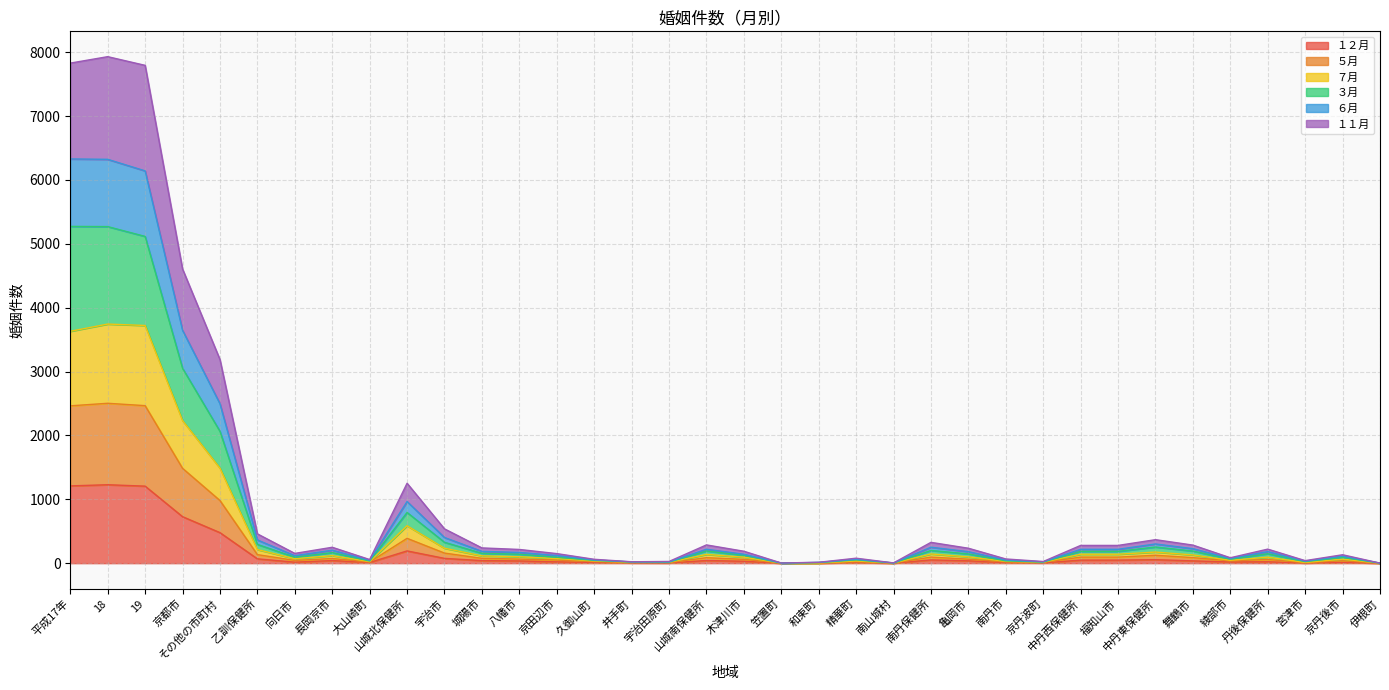

True or false: １１月 and ７月 cross at least once.

False